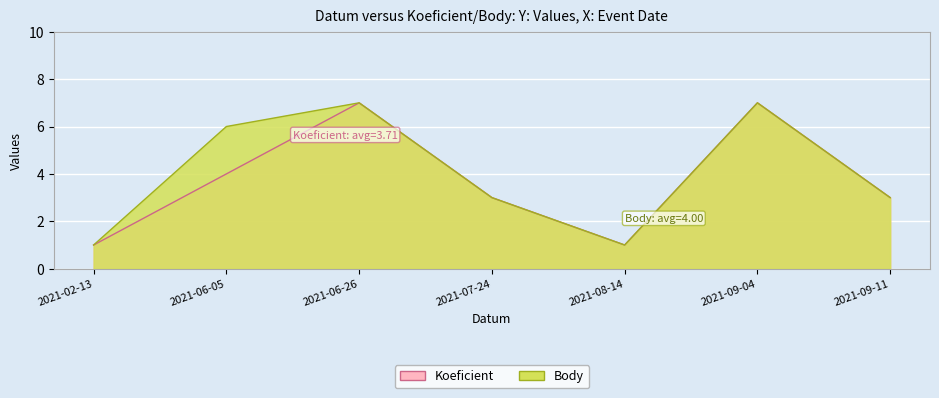

Reading left to right, extract all data points from this chart.

Koeficient: 2021-02-13=1	2021-06-05=4	2021-06-26=7	2021-07-24=3	2021-08-14=1	2021-09-04=7	2021-09-11=3
Body: 2021-02-13=1	2021-06-05=6	2021-06-26=7	2021-07-24=3	2021-08-14=1	2021-09-04=7	2021-09-11=3